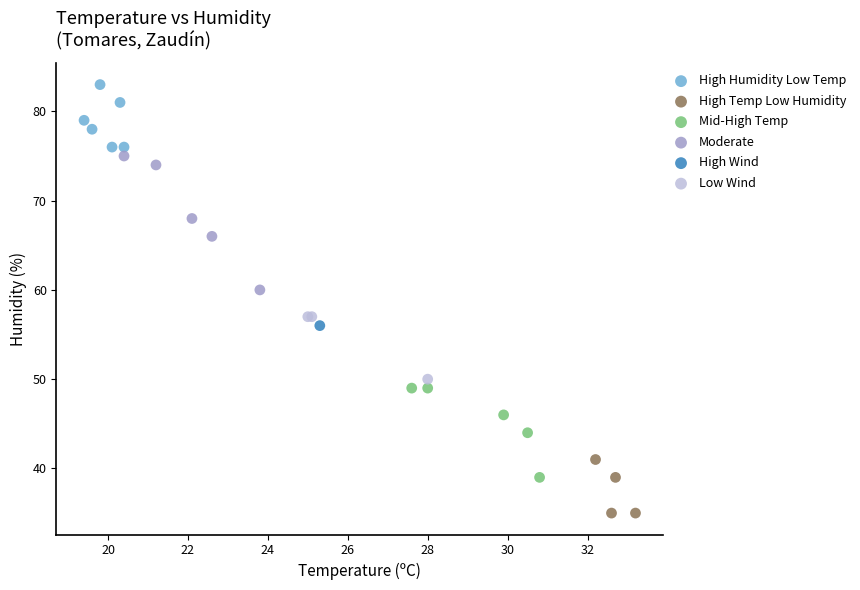

What are all the series names shown in the legend?

High Humidity Low Temp, High Temp Low Humidity, Mid-High Temp, Moderate, High Wind, Low Wind